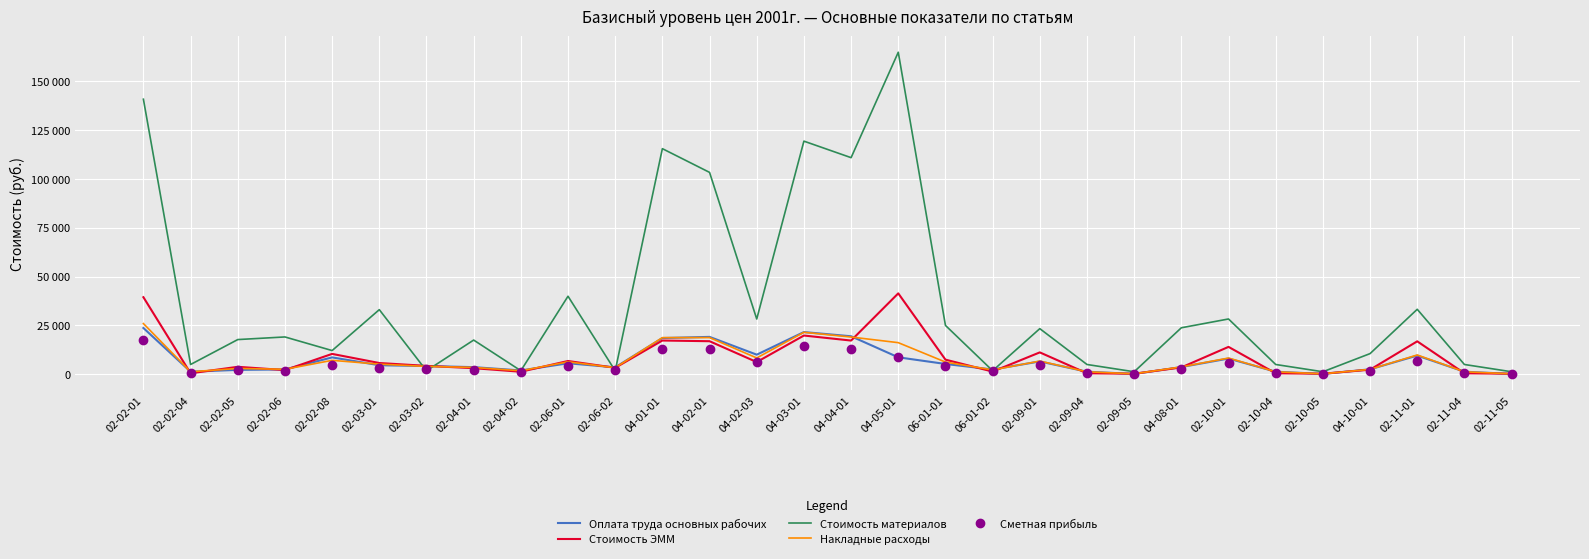

Reading right to left, extract all data points from this chart.

Оплата труда основных рабочих: 146	1288	9541	2518	146	1288	8023	3665	146	1288	6529	2412	5245	8652	19422	21574	9999	19106	18517	3520	5593	1924	3622	4183	4600	8605	2440	2220	1288	23654
Стоимость ЭММ: 256	471	16830	2318	256	471	13991	3476	256	471	11170	1343	7462	41381	17219	19798	6221	16889	17244	3277	6770	1260	3087	4264	5728	10397	2109	3793	471	39414
Стоимость материалов: 1253	4977	33226	10544	1253	4977	28272	23766	1253	4977	23321	1786	24983	164794	110841	119293	28255	103301	115447	1761	39913	1787	17475	1762	33043	12105	19070	17731	4977	140753
Накладные расходы: 200	1245	9847	2485	200	1245	8276	3744	200	1245	6728	2182	6222	16149	19035	21452	8326	18742	18715	3315	6341	1764	3463	4002	5148	7096	2525	2944	1245	25917
Сметная прибыль: 130	787	6911	1740	130	787	5806	2604	130	787	4717	1559	4002	9001	13044	14595	6154	12811	13054	2368	4225	1260	2350	2858	3420	4669	1866	1901	787	17318